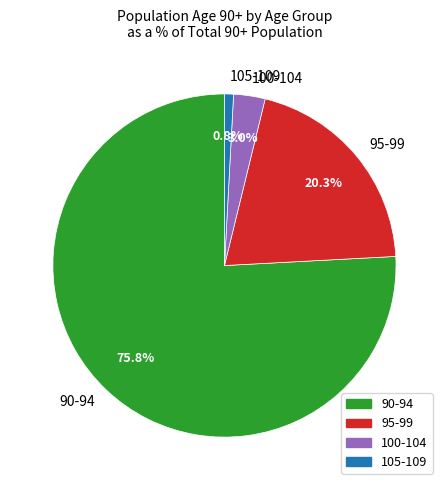

Is the sum of 90-94 and 105-109 greater than half?

Yes